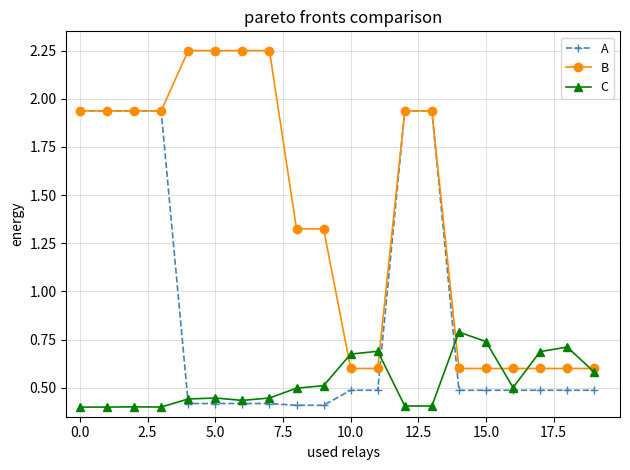

List the series in order of their peak value, lowest first.

C, A, B